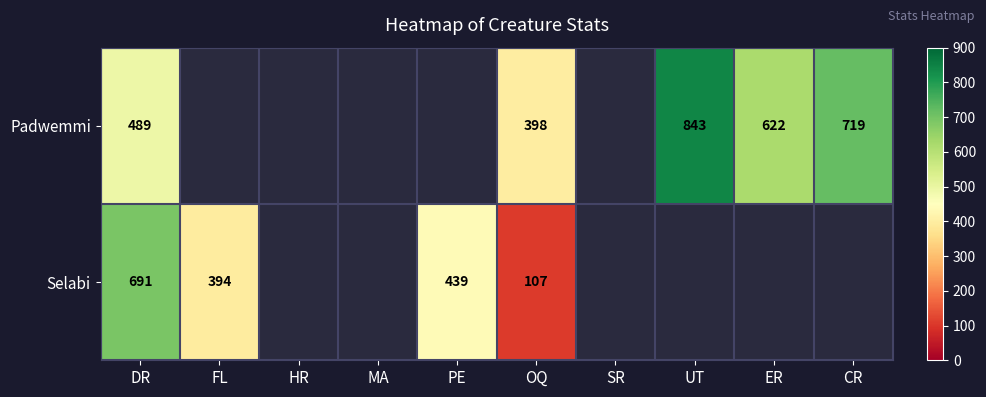

What is the total value across all series at OQ?

505